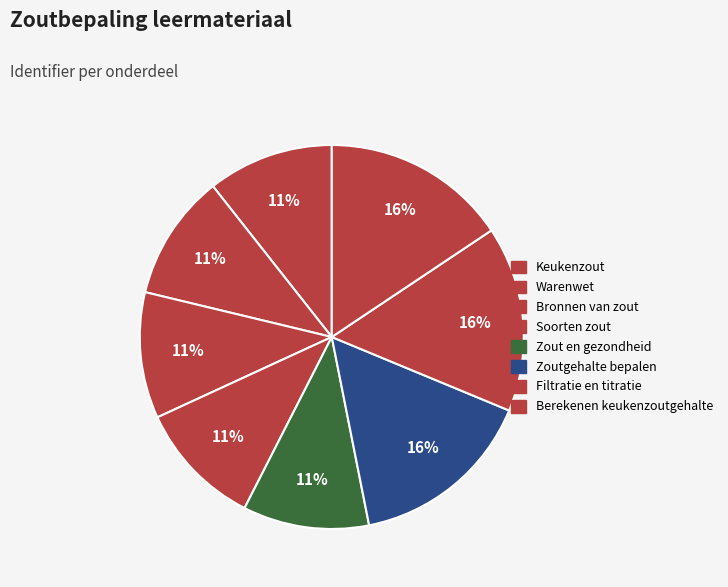

Rank the categories by value from lowest to highest.

Keukenzout, Warenwet, Zout en gezondheid, Bronnen van zout, Soorten zout, Zoutgehalte bepalen, Filtratie en titratie, Berekenen keukenzoutgehalte